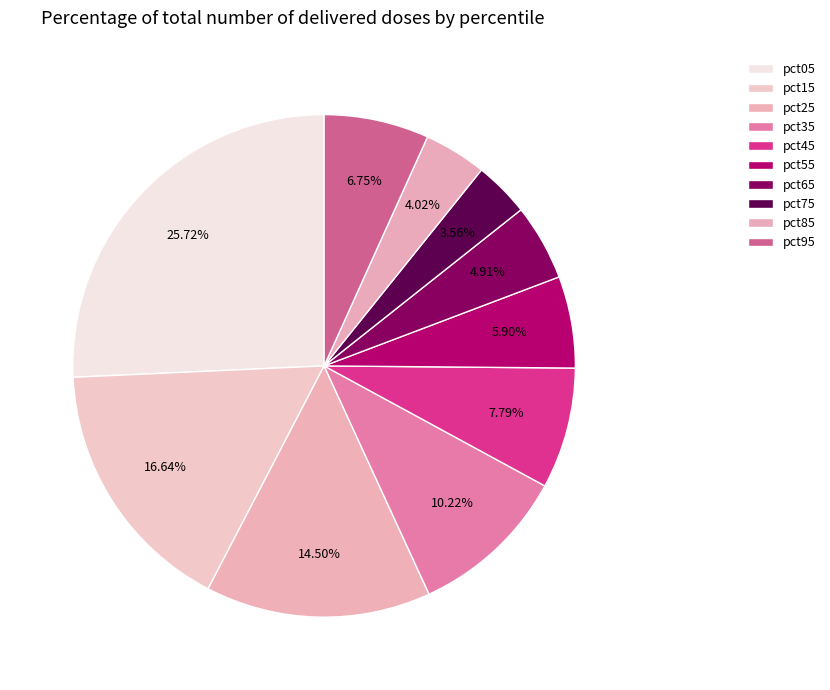

What percentage do pct45 and pct35 together represent?

18.0%